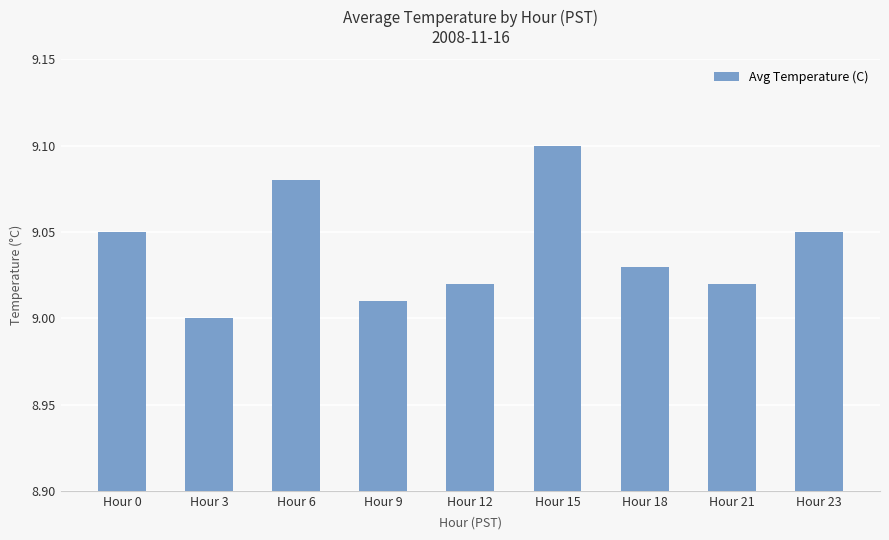

True or false: the data shows 9.0 at Hour 9.

True